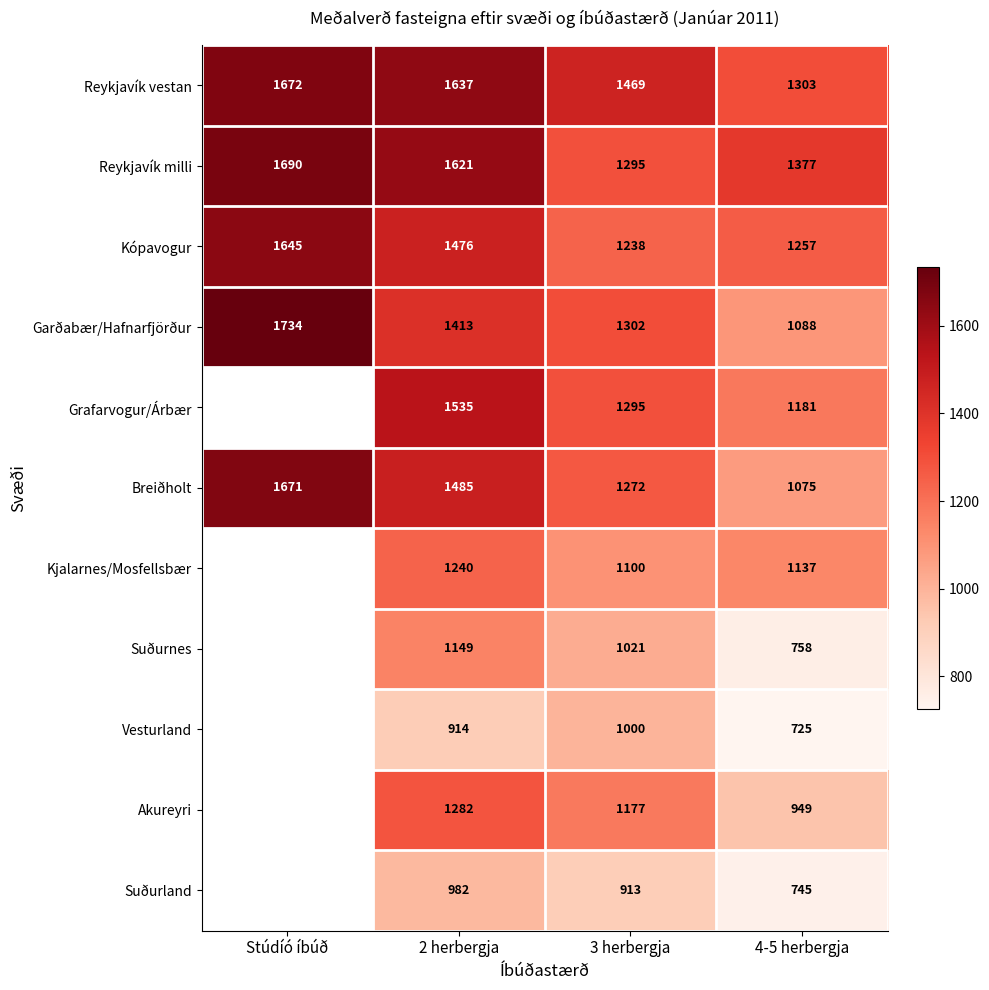

Between Stúdíó íbúð and 3 herbergja, which is larger?

Stúdíó íbúð